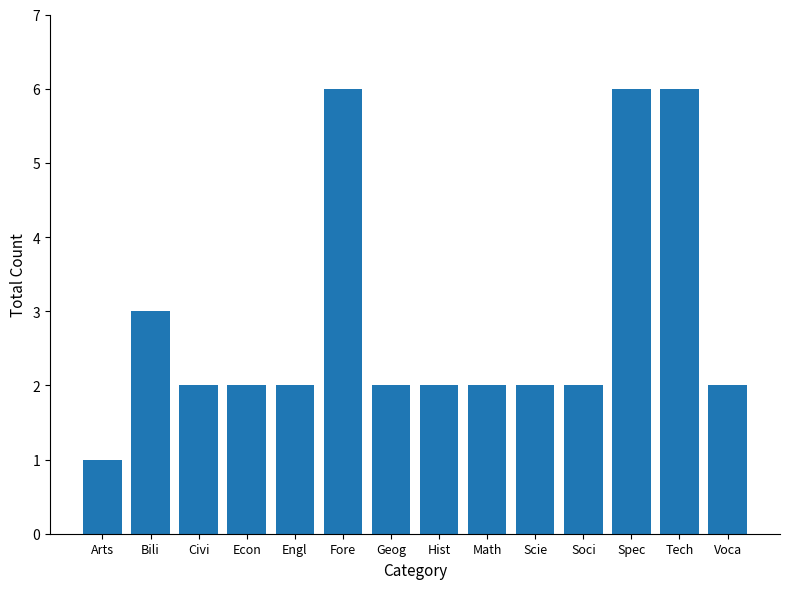

What is the difference between the second highest and second lowest values?

4